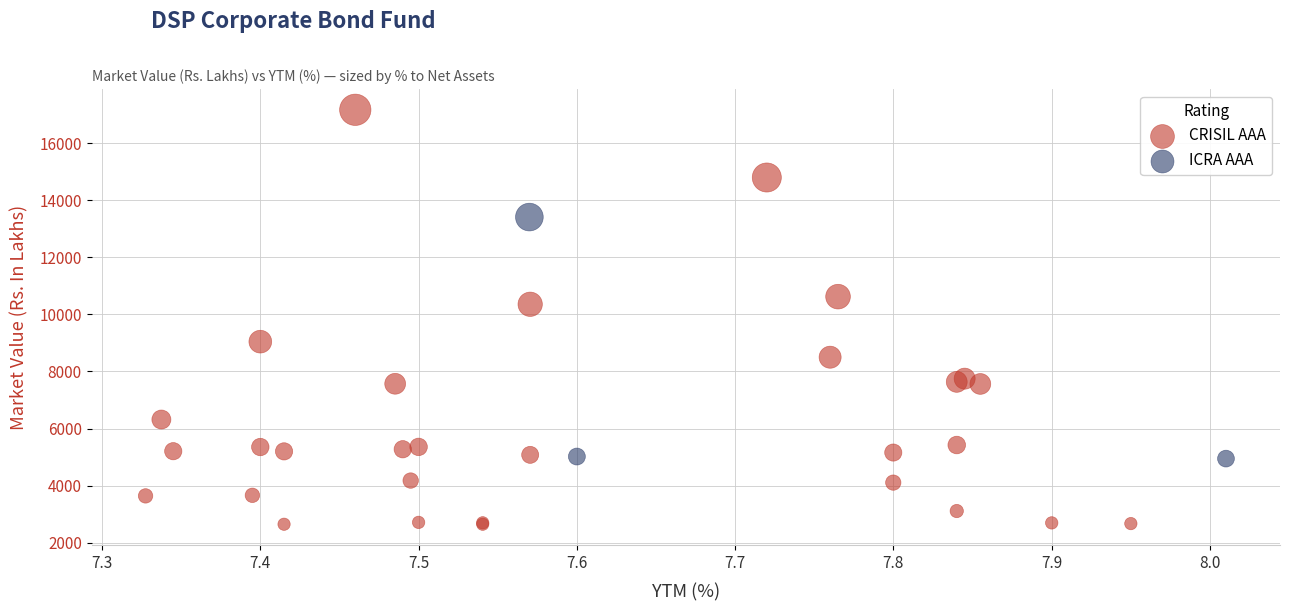

Which series reaches the maximum Y coordinate?

CRISIL AAA